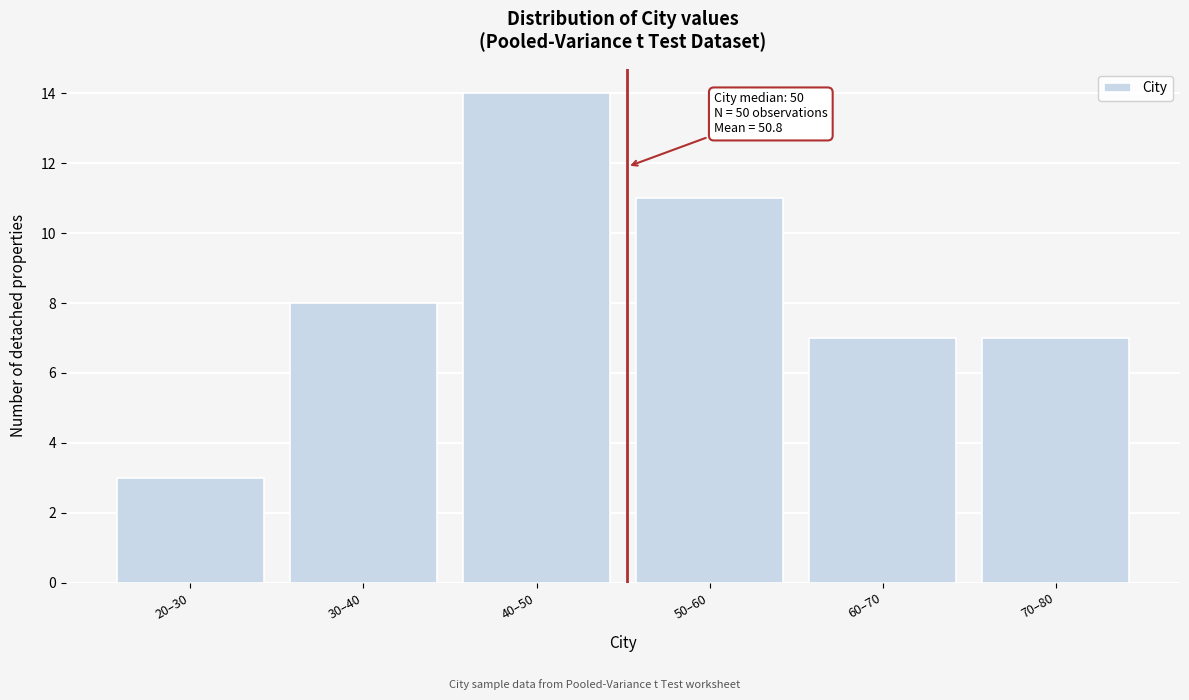

Reading right to left, what are all the values shown in this chart?

7	7	11	14	8	3